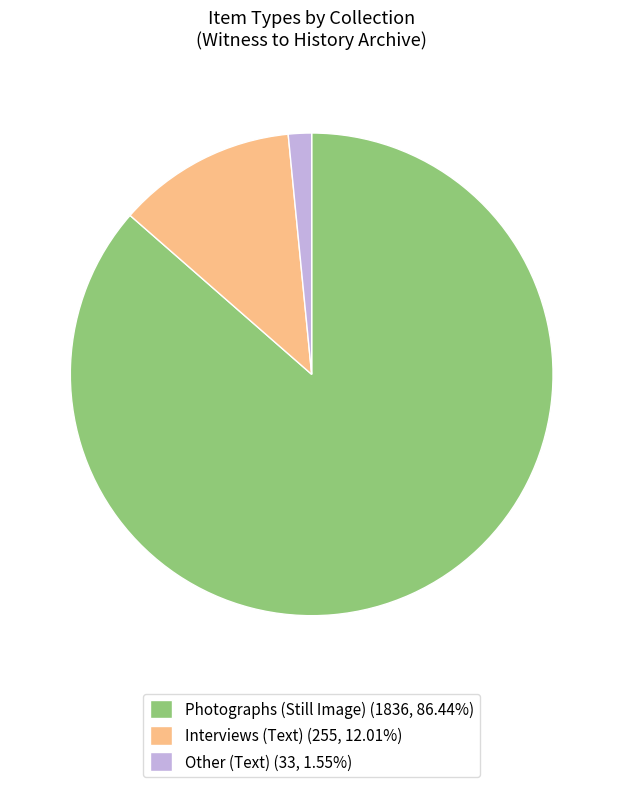

Combined, do Interviews (Text) (255, 12.01%) and Photographs (Still Image) (1836, 86.44%) account for over 50%?

Yes